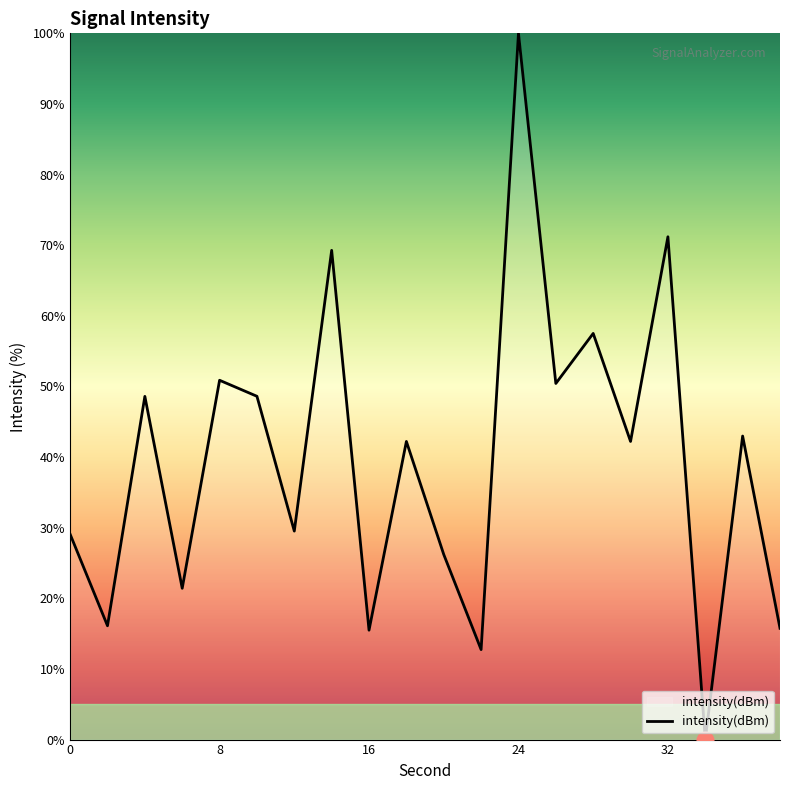

What is the difference between the maximum and minimum values?

100.0